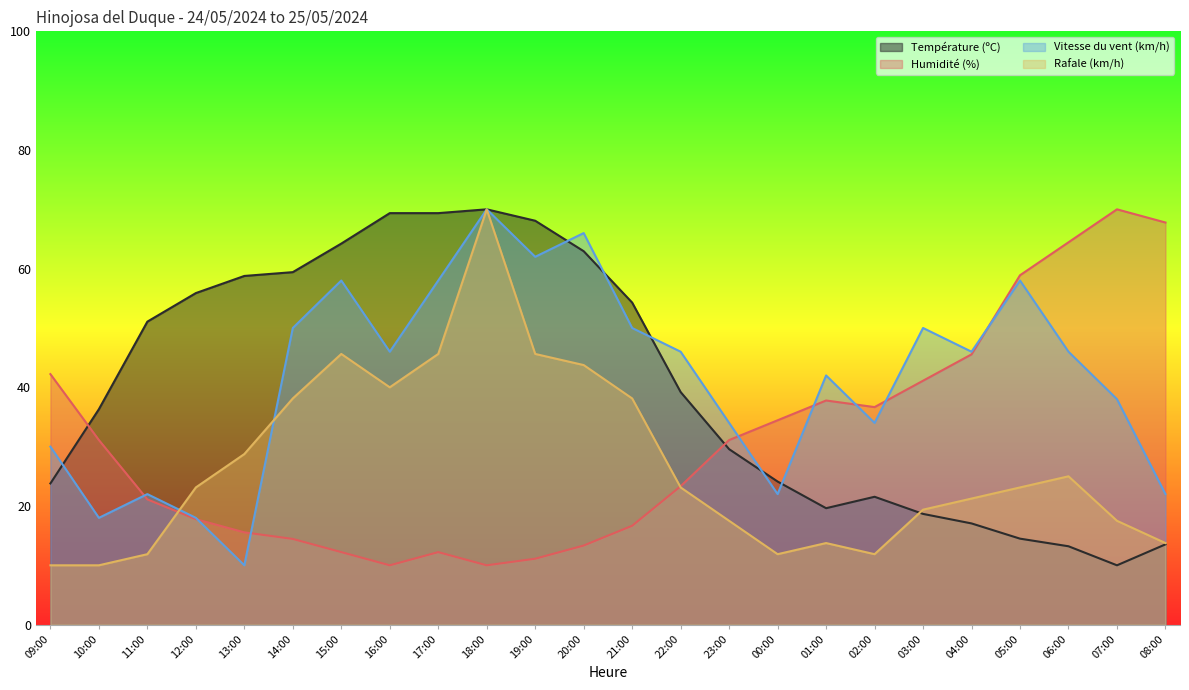

What value does the Humidité (%) series have at 10:00?

31.1